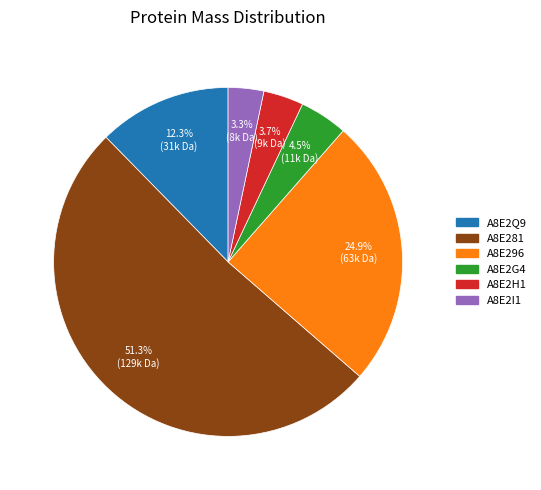

How many segments does this pie chart have?

6